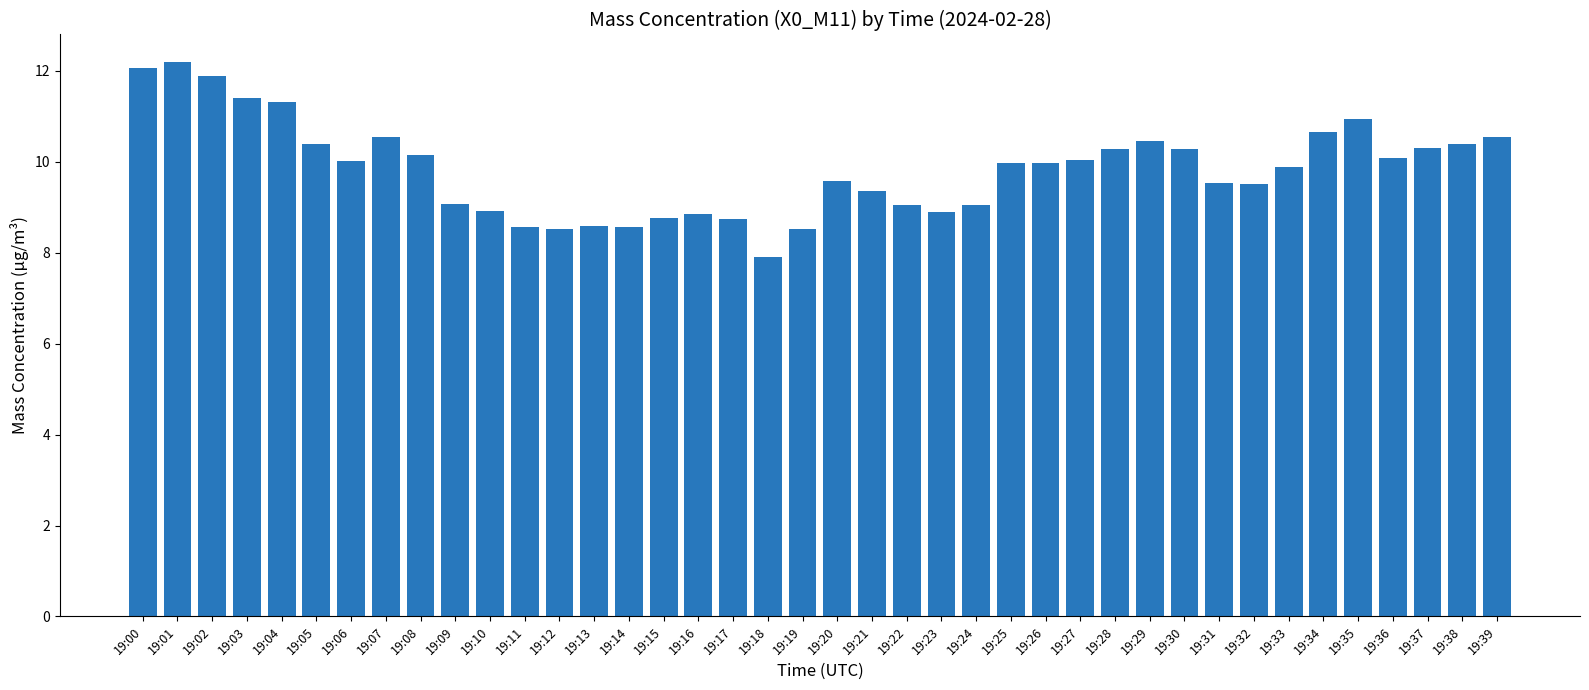

True or false: the data shows 16.3 at 19:28.

False